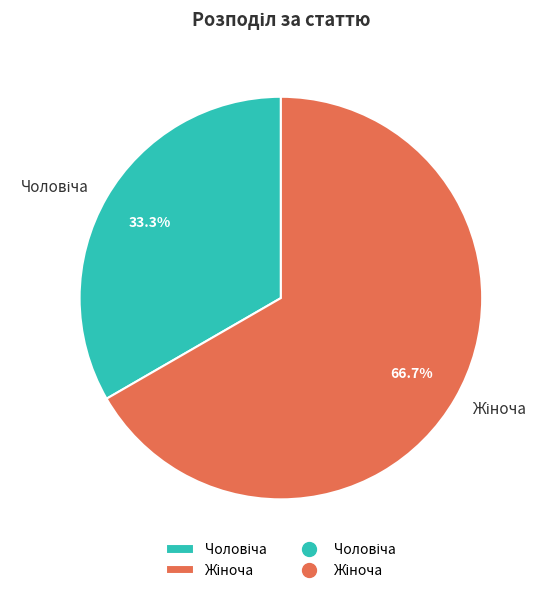

Does any single category account for the majority?

Yes